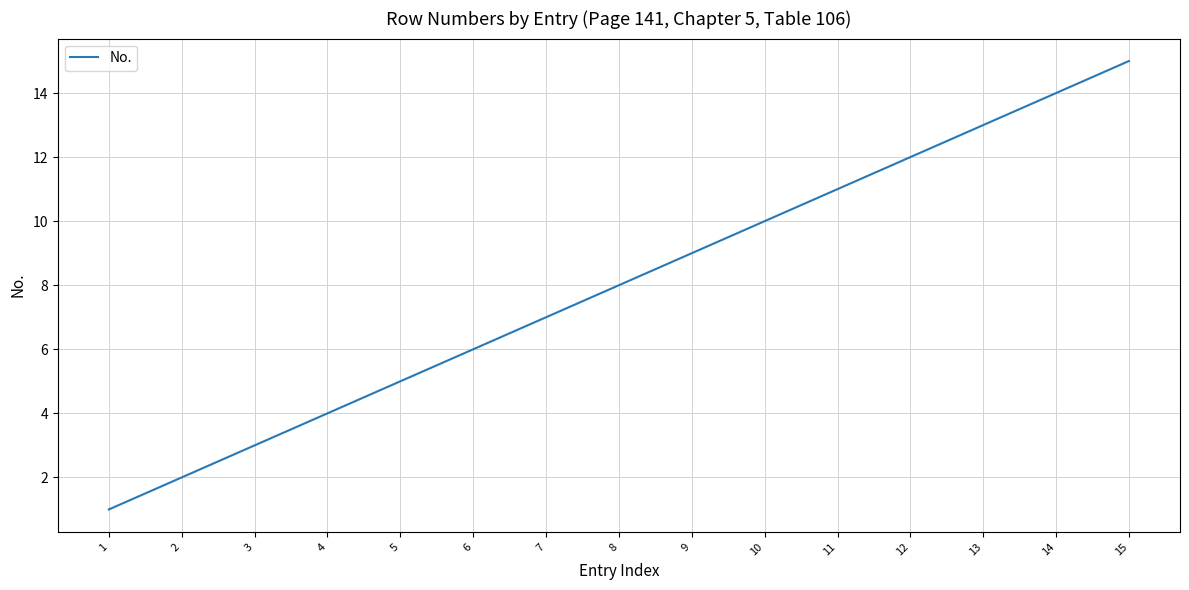

True or false: the data has more than 2 interior local peaks.

False